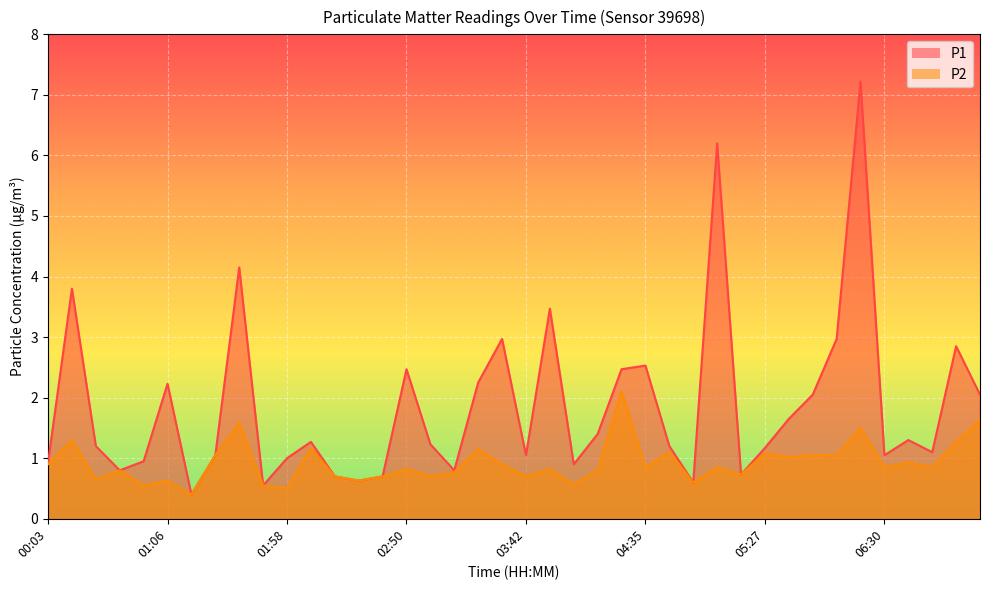

What is the label of the 21st point from the left?

03:42